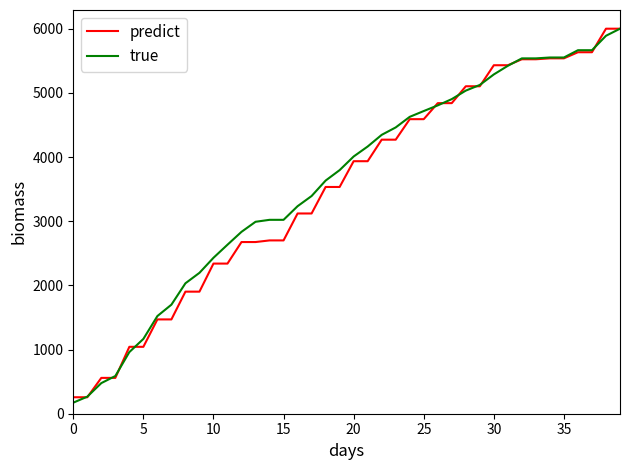

True or false: predict and true intersect in this chart.

True